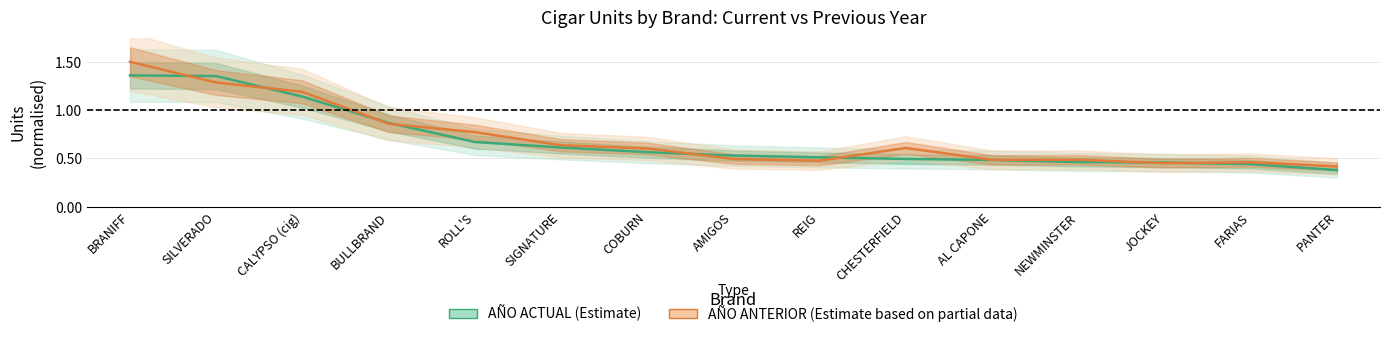

Reading right to left, extract all data points from this chart.

AÑO ACTUAL (Estimate): PANTER=0.4	FARIAS=0.4	JOCKEY=0.5	NEWMINSTER=0.5	AL CAPONE=0.5	CHESTERFIELD=0.5	REIG=0.5	AMIGOS=0.5	COBURN=0.6	SIGNATURE=0.6	ROLL'S=0.7	BULLBRAND=0.9	CALYPSO (cig)=1.1	SILVERADO=1.4	BRANIFF=1.4
AÑO ANTERIOR (Estimate based on partial data): PANTER=0.4	FARIAS=0.5	JOCKEY=0.5	NEWMINSTER=0.5	AL CAPONE=0.5	CHESTERFIELD=0.6	REIG=0.5	AMIGOS=0.5	COBURN=0.6	SIGNATURE=0.6	ROLL'S=0.8	BULLBRAND=0.9	CALYPSO (cig)=1.2	SILVERADO=1.3	BRANIFF=1.5